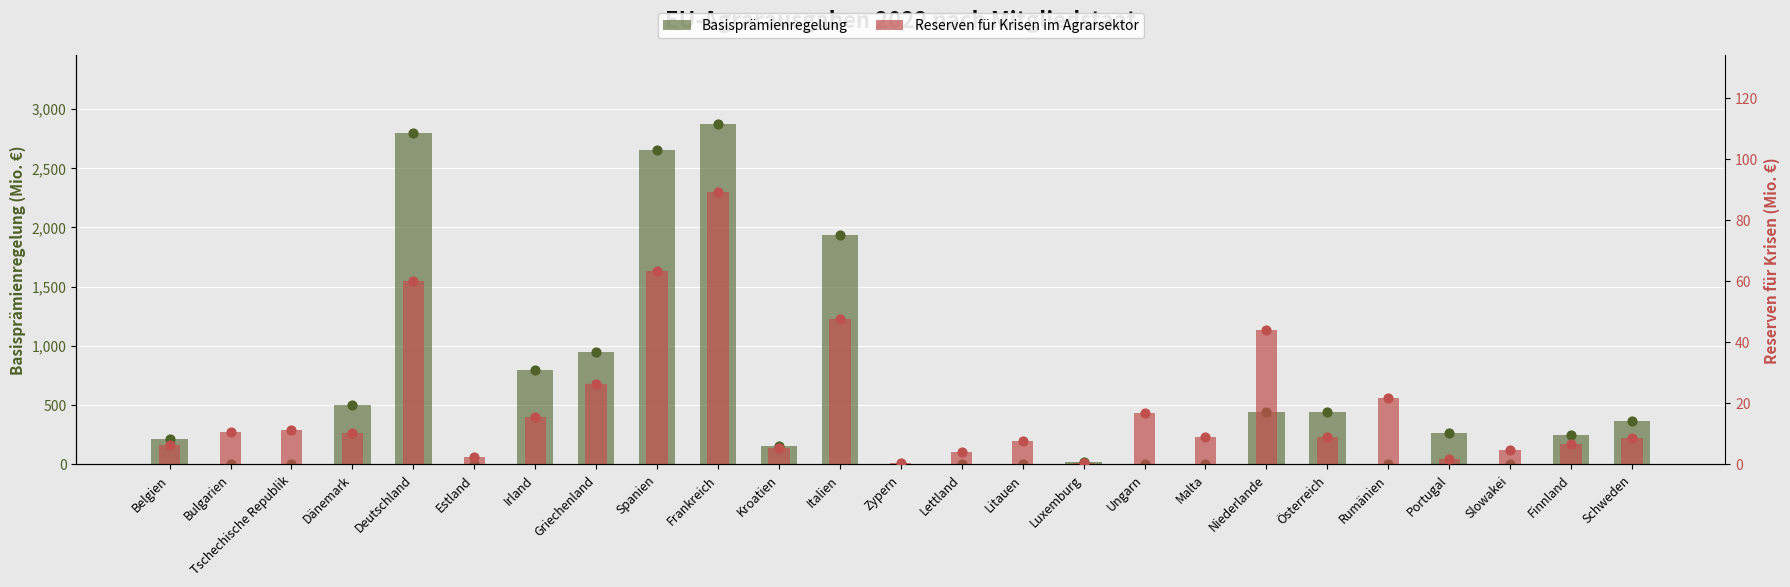

Which series has the widest spread of Y values?

Basisprämienregelung